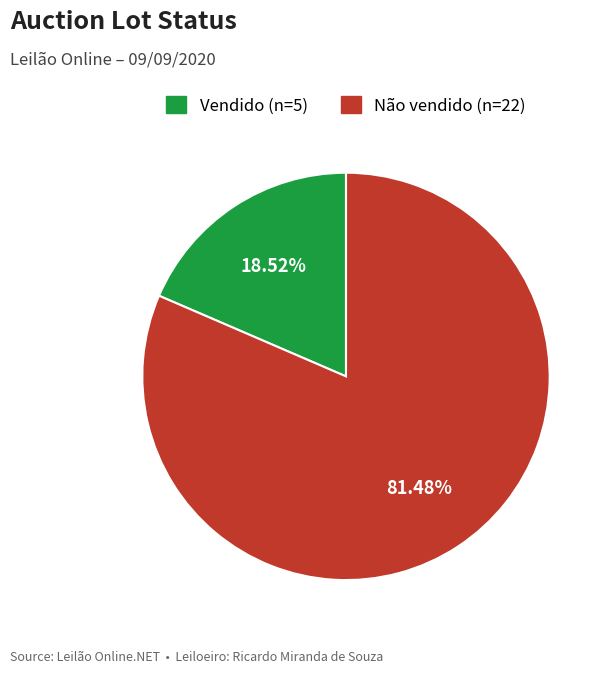

Approximately how many times larger is the value at Não vendido compared to Vendido?

4.4